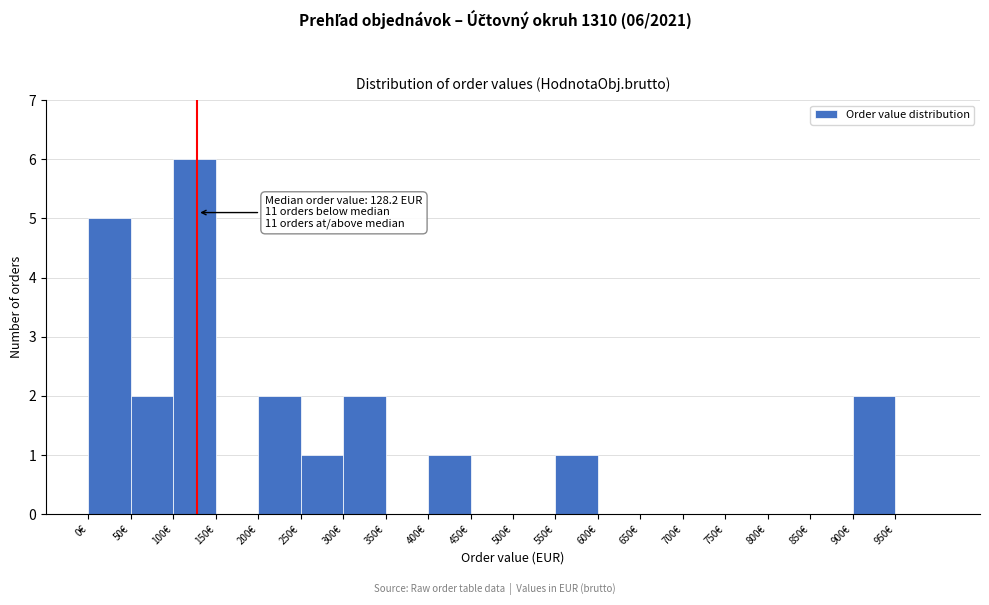

Over which range of the x-axis is the bar tallest?

100 to 150